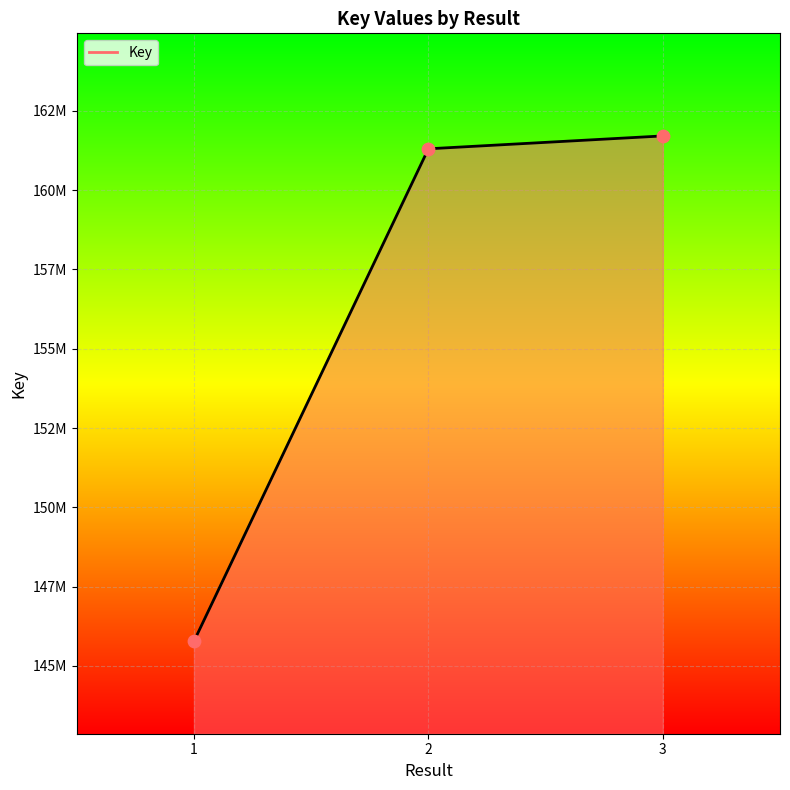

What is the ratio of the value at 3 to the value at 1?

1.1